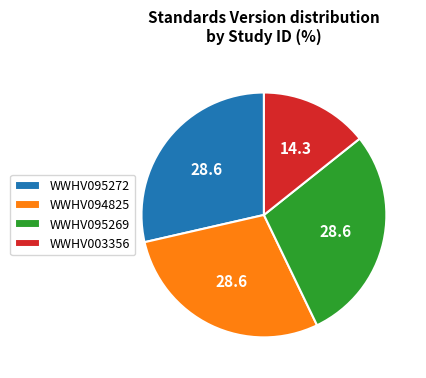

Which slice is the smallest?

WWHV003356